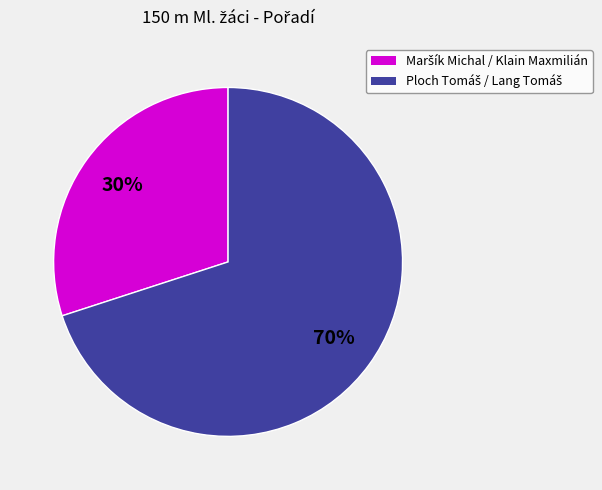

How many segments does this pie chart have?

2